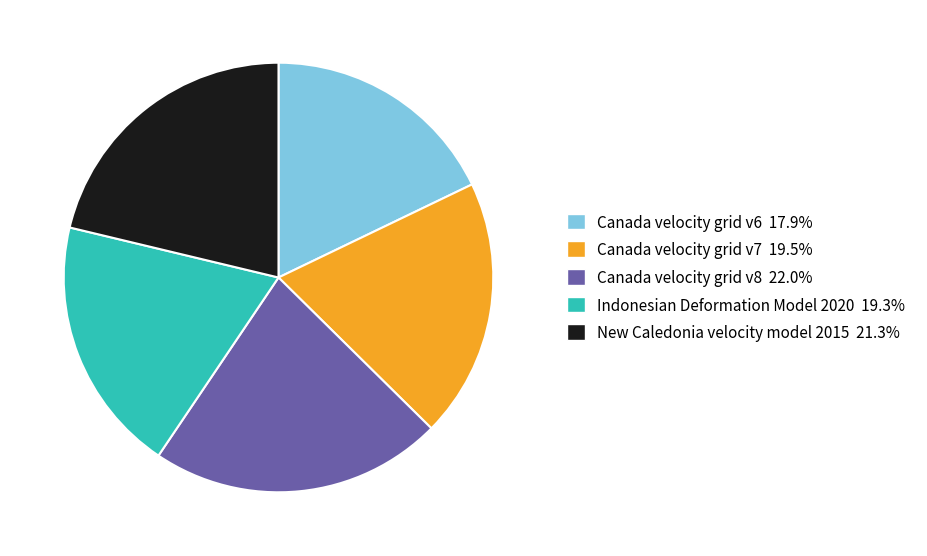

Is there any slice that represents more than half of the pie?

No